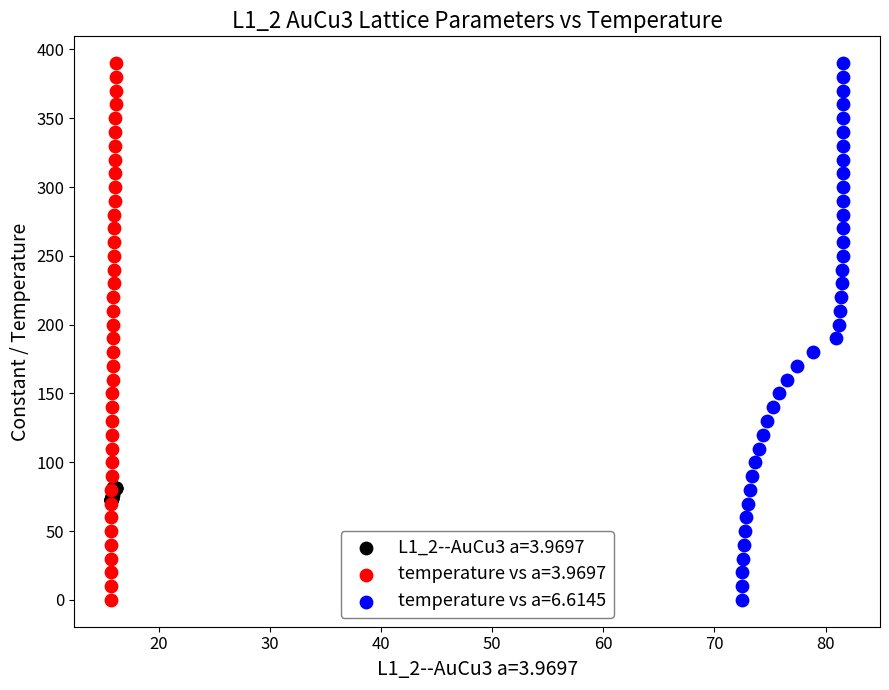

What are all the series names shown in the legend?

L1_2--AuCu3 a=3.9697, temperature vs a=3.9697, temperature vs a=6.6145